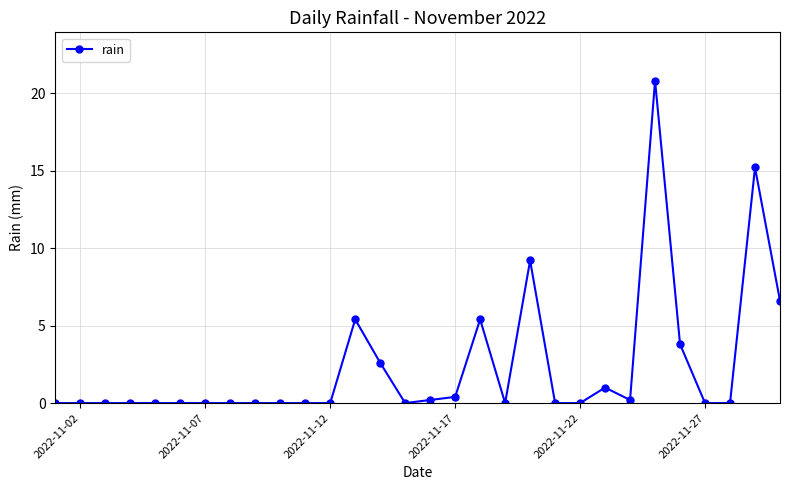

What is the greatest value displayed?

20.8